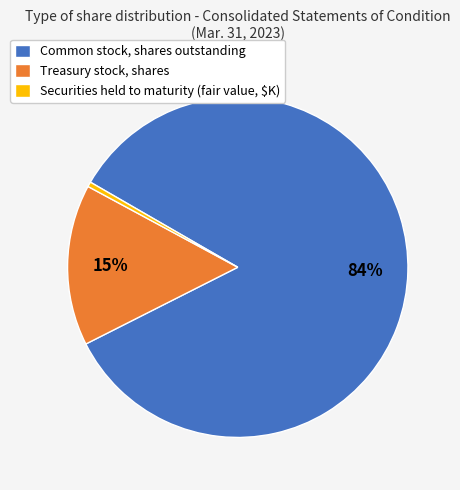

Does Treasury stock, shares account for over 50% of the chart?

No